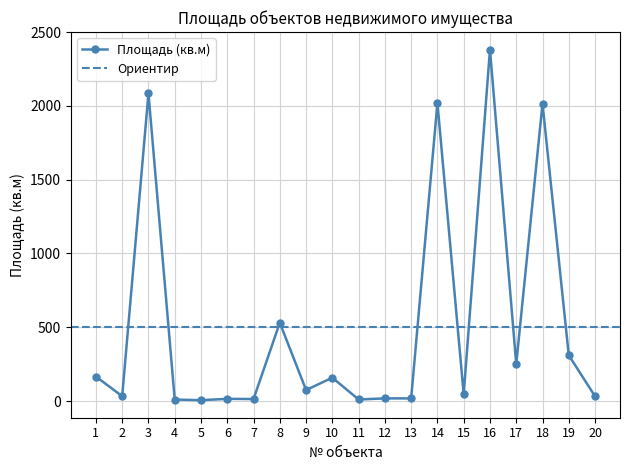

True or false: the data shows 3084.6 at 14.

False